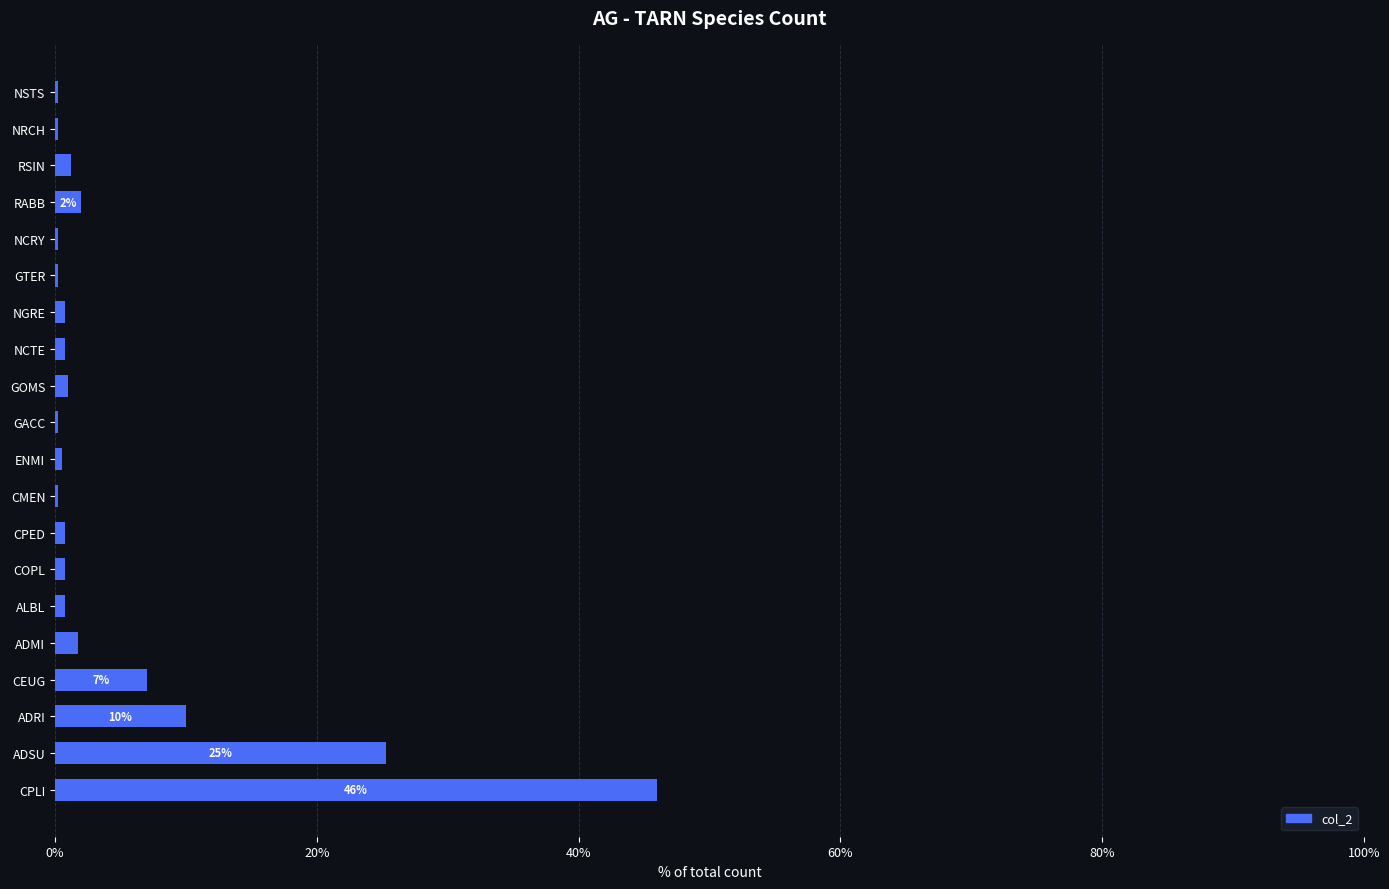

What is the average value?

5.0